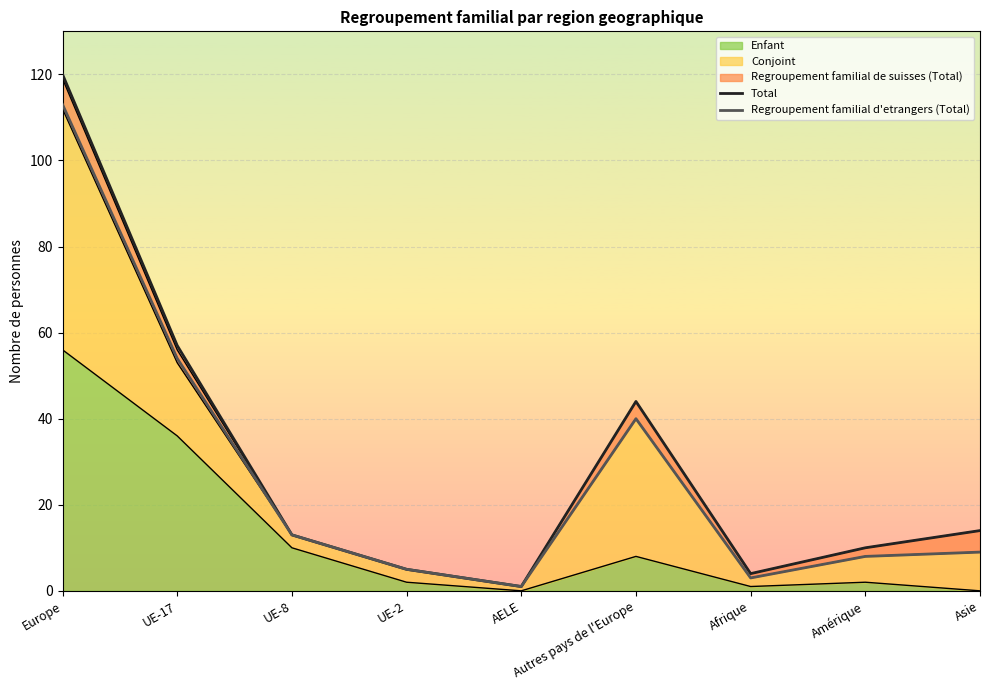

What is the maximum value for Regroupement familial d'etrangers (Total)?

113